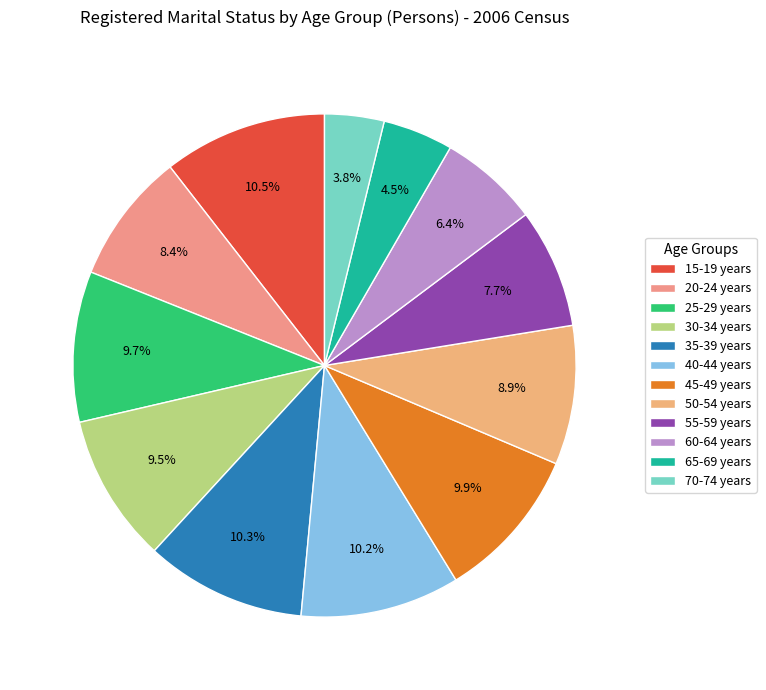

How much of the chart is everything except 20-24 years?

91.6%